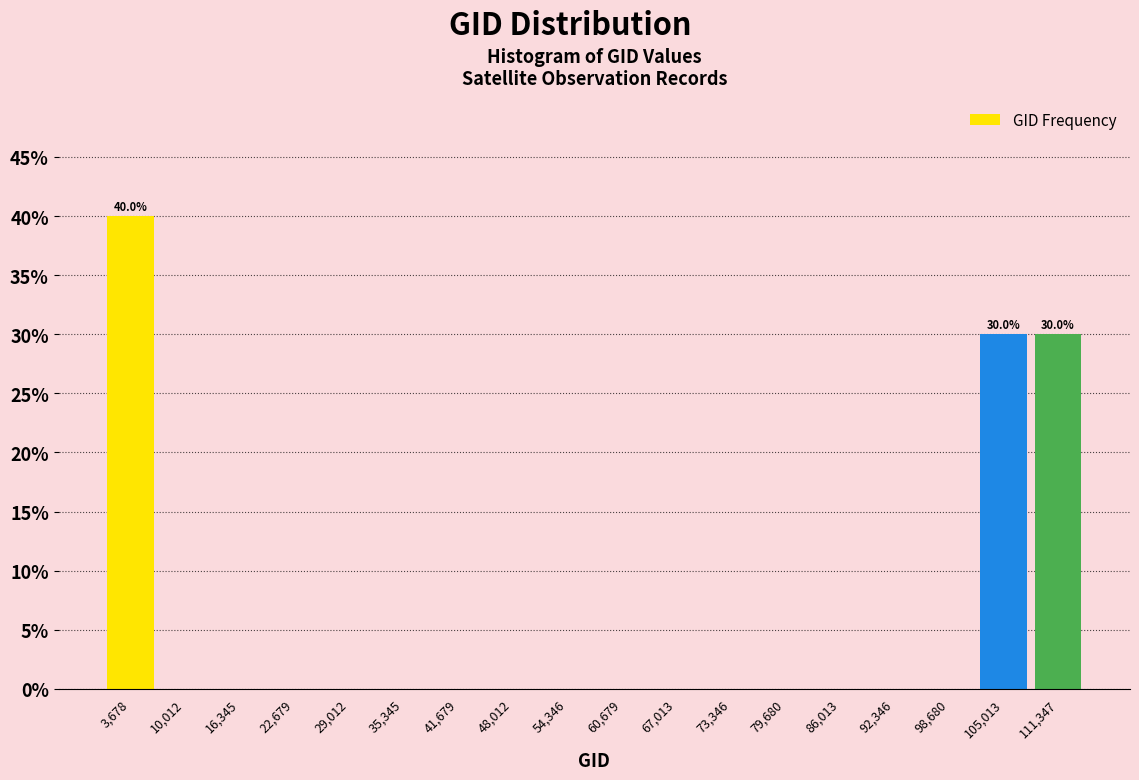

Over which range of the x-axis is the bar tallest?

1000 to 7000